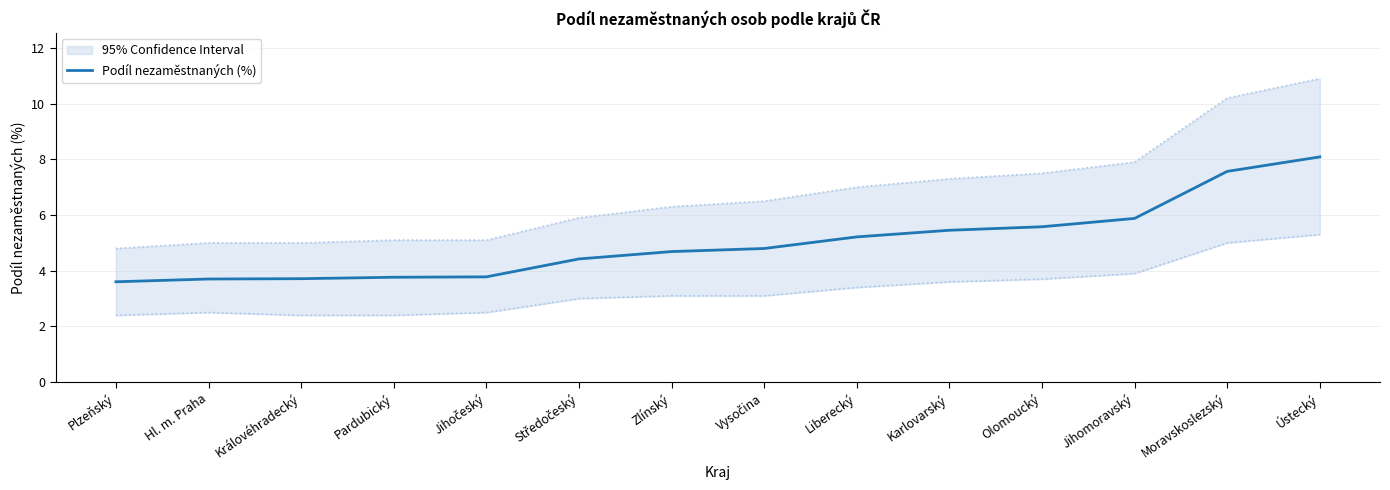

What is the value of the 4th point from the left?

3.8